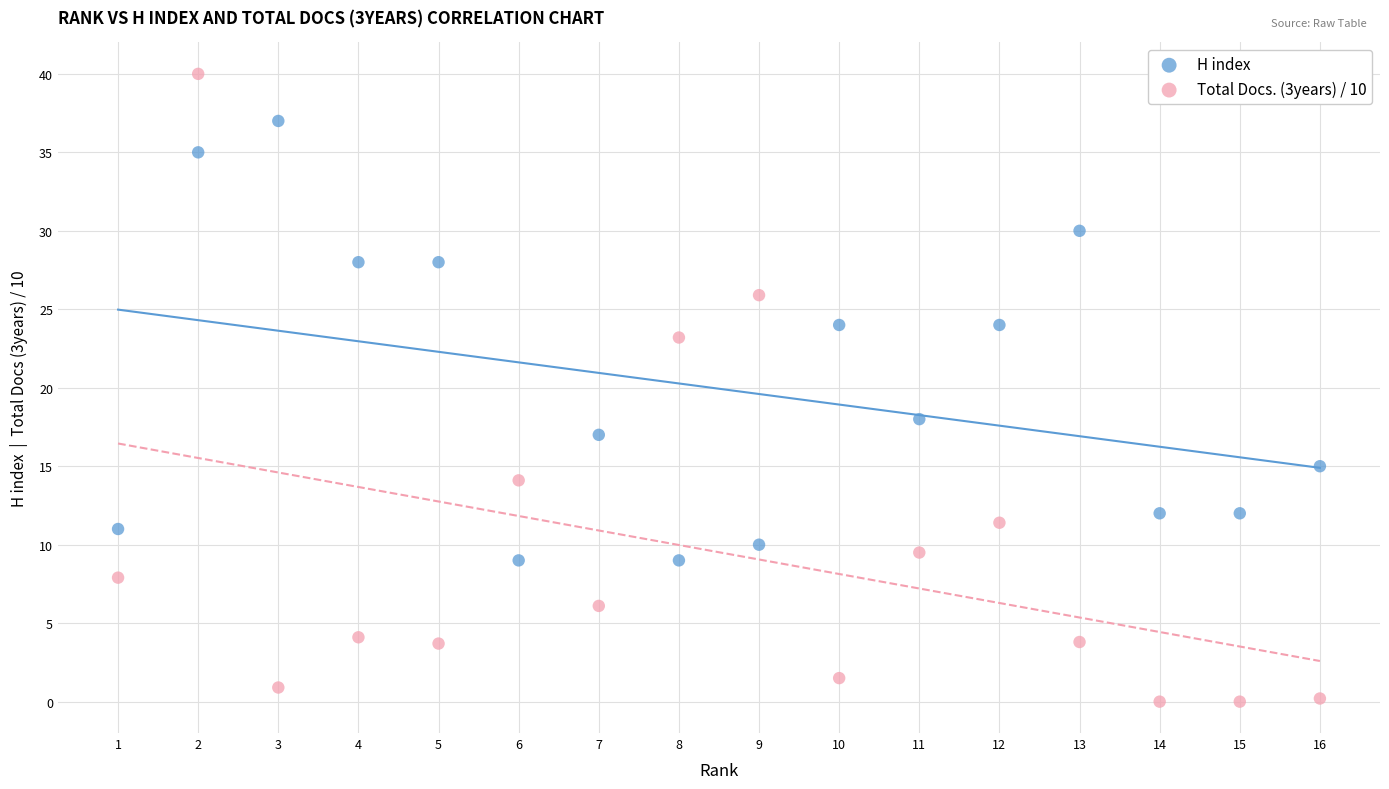

Which series has the widest spread of Y values?

Total Docs. (3years) / 10